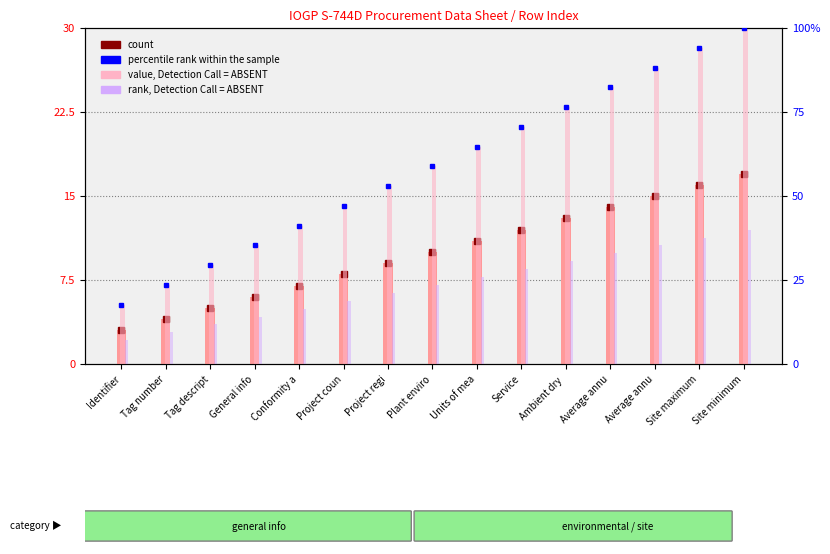

What is the greatest value displayed?

100.0